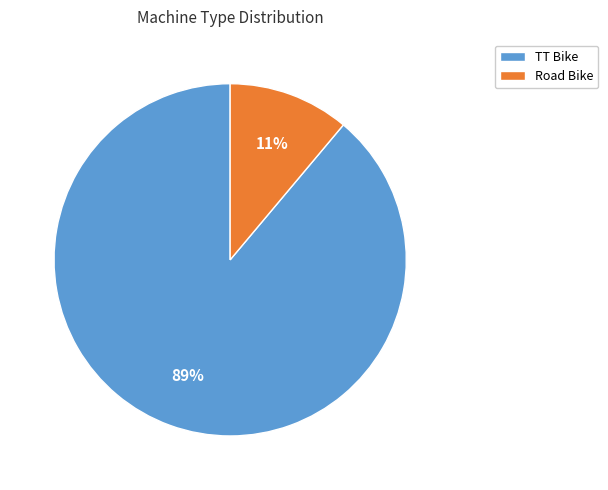

How many slices are in this pie chart?

2